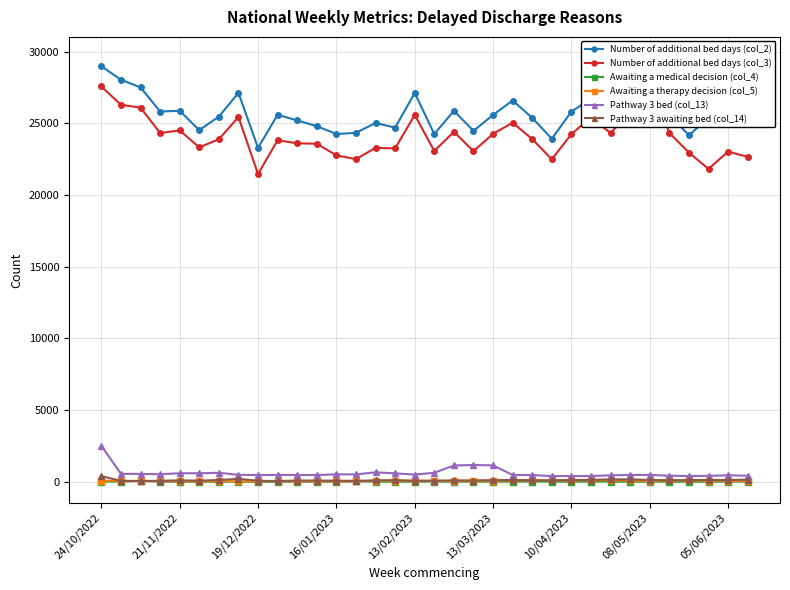

The Pathway 3 awaiting bed (col_14) series shows 84 at 13/02/2023. True or false?

True